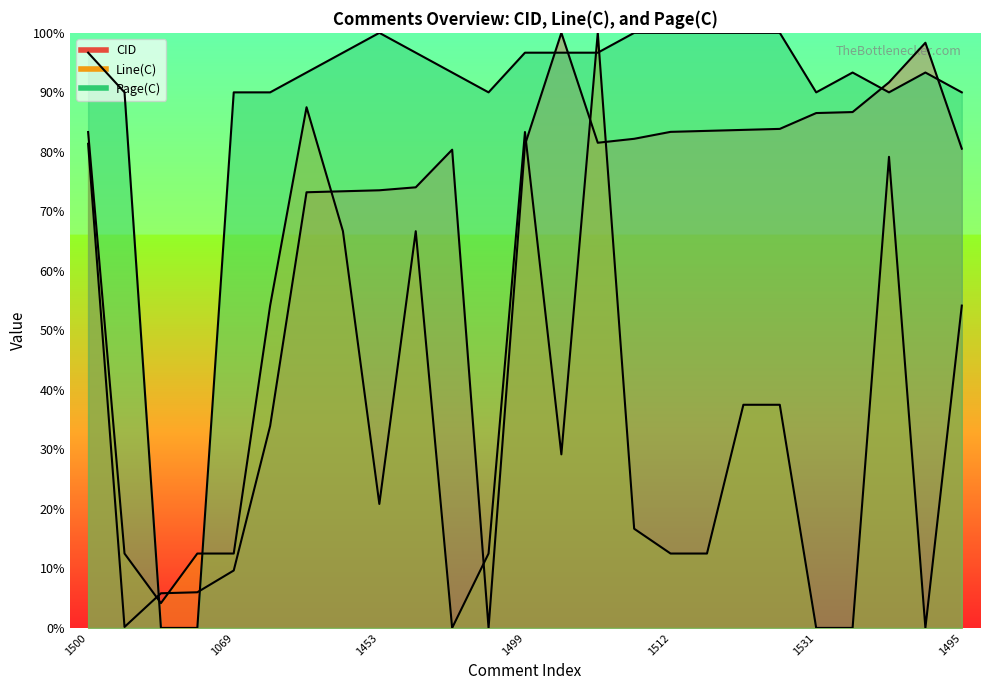

How many interior local valleys does the CID series have?

3